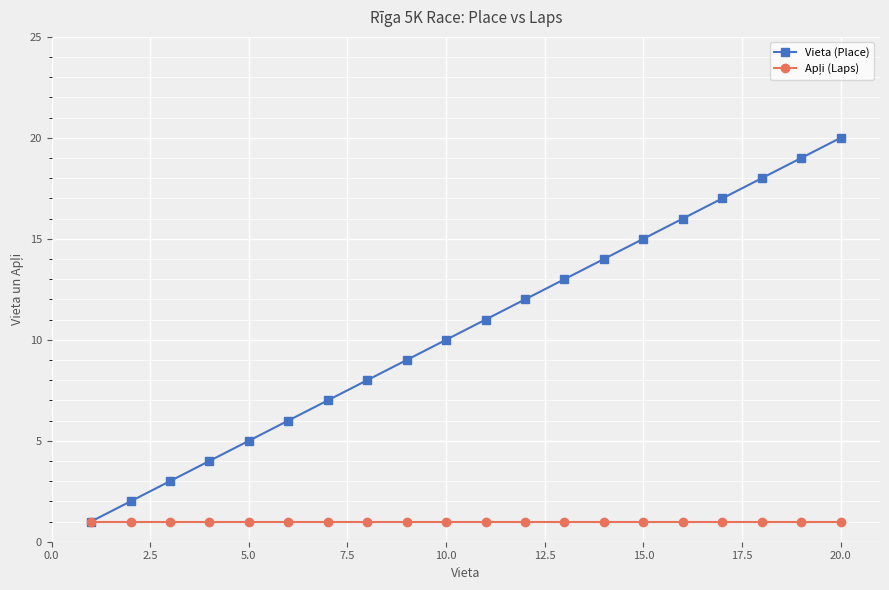

What is the value of the Vieta (Place) point at the 2nd from the left?

2